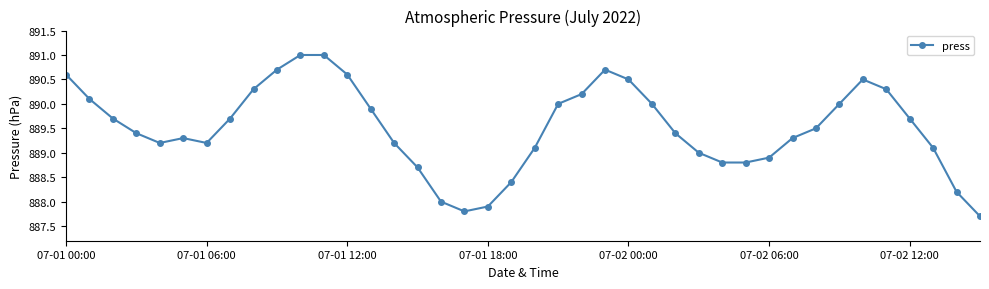

What is the maximum value shown in the chart?

891.0